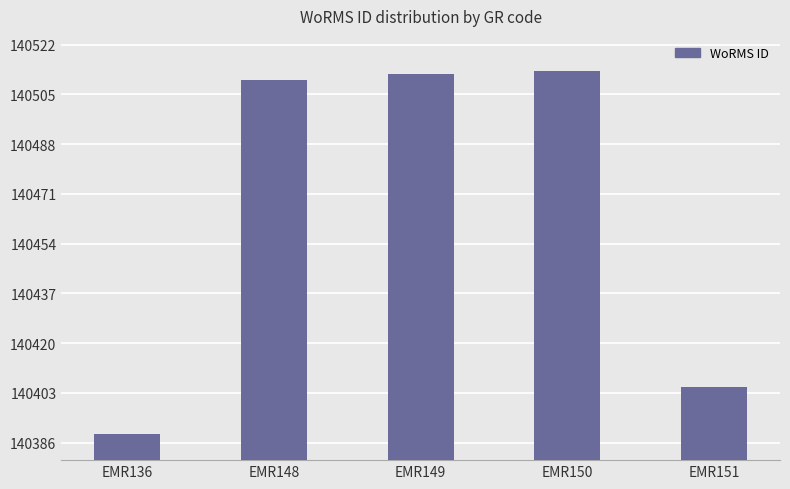

Reading left to right, transcribe all the data shown in this chart.

140389	140510	140512	140513	140405